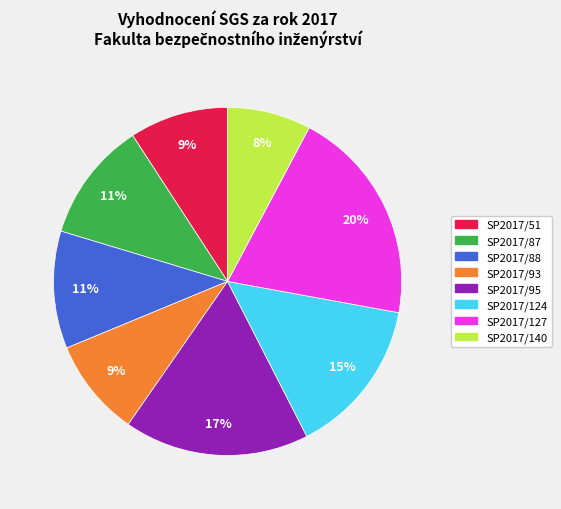

To the nearest percent, what is the combined percentage of SP2017/124 and SP2017/95?

32%